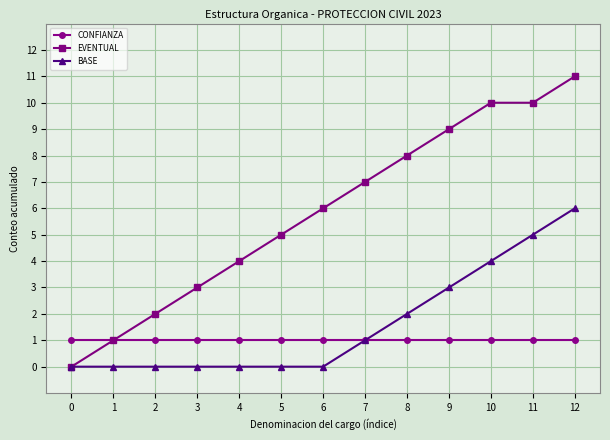

How many values in EVENTUAL are above zero?

12